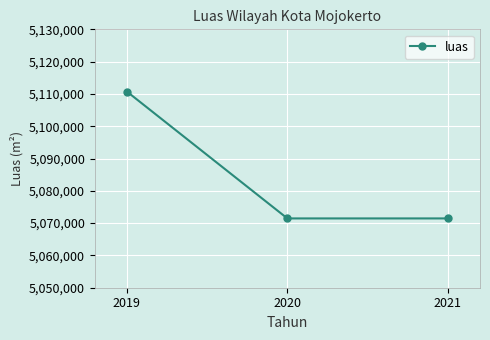

Between 2021 and 2019, which is larger?

2019